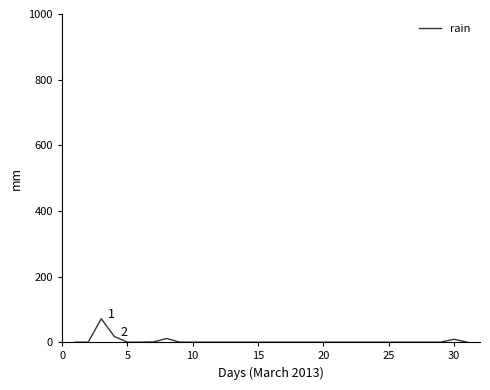

What is the maximum value shown in the chart?

71.2